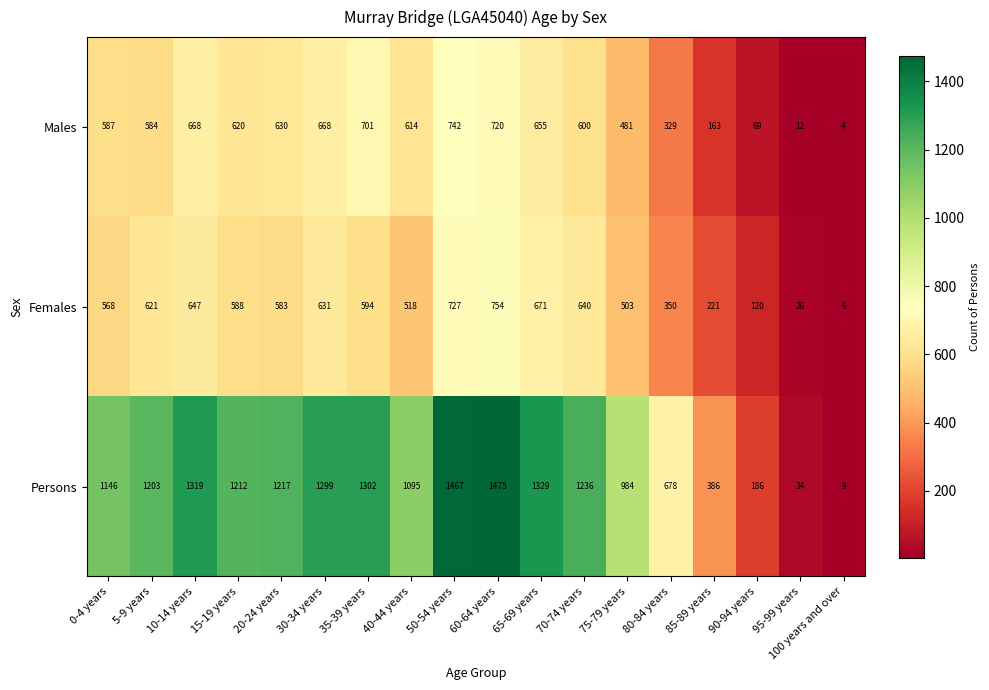

The value of Females at 50-54 years is 452. True or false?

False